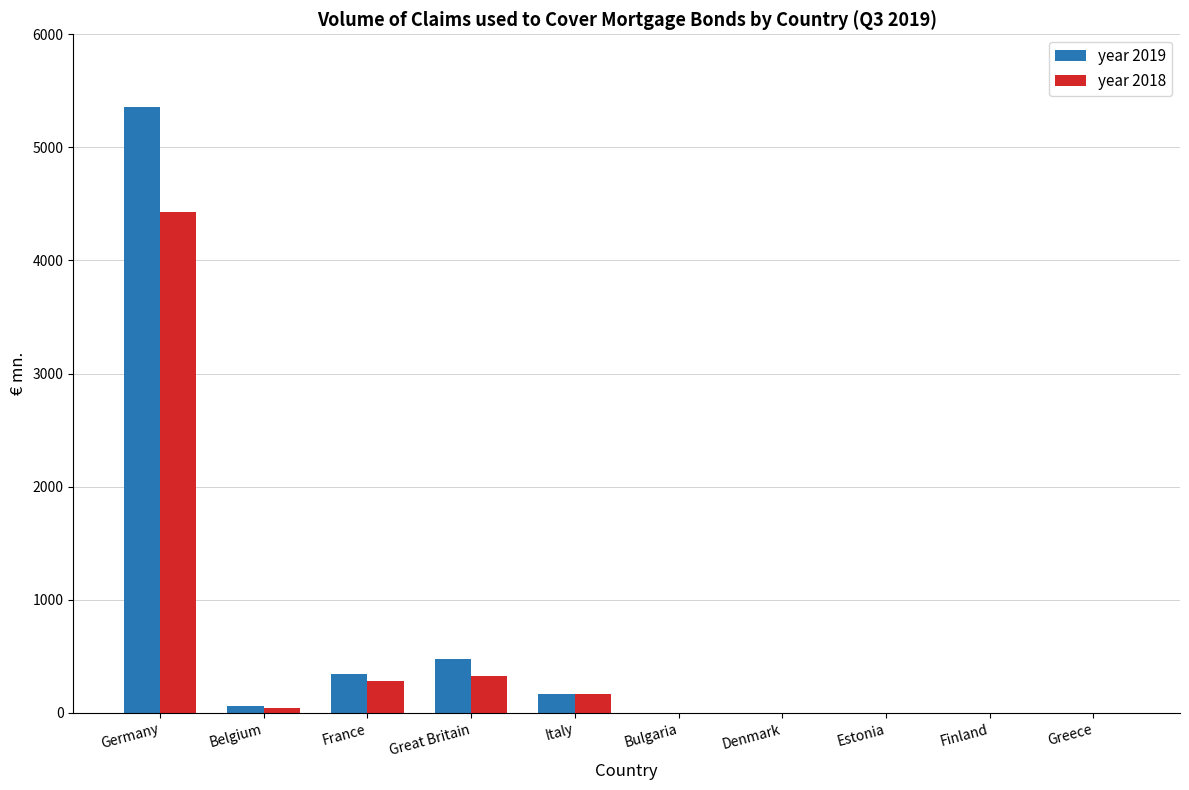

At which category is the sum across all series the highest?

Germany